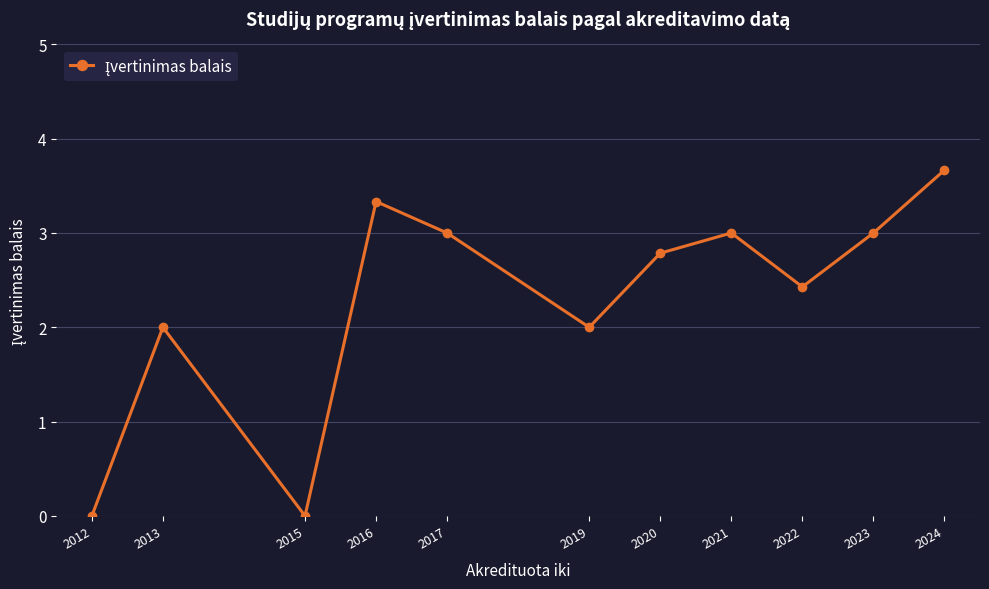

What is the average value?

2.3